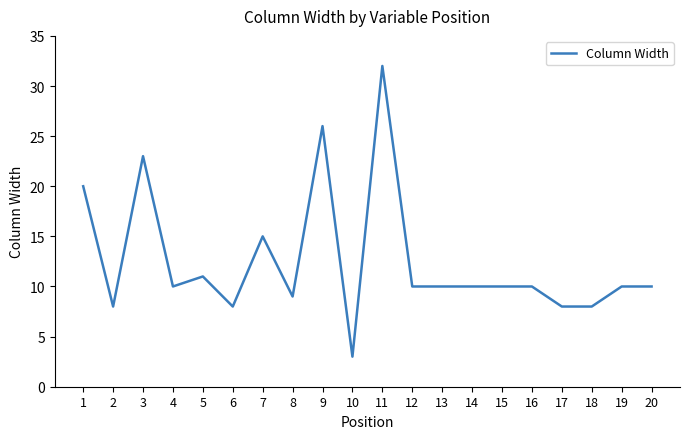

Which category has the highest value across all series?

11